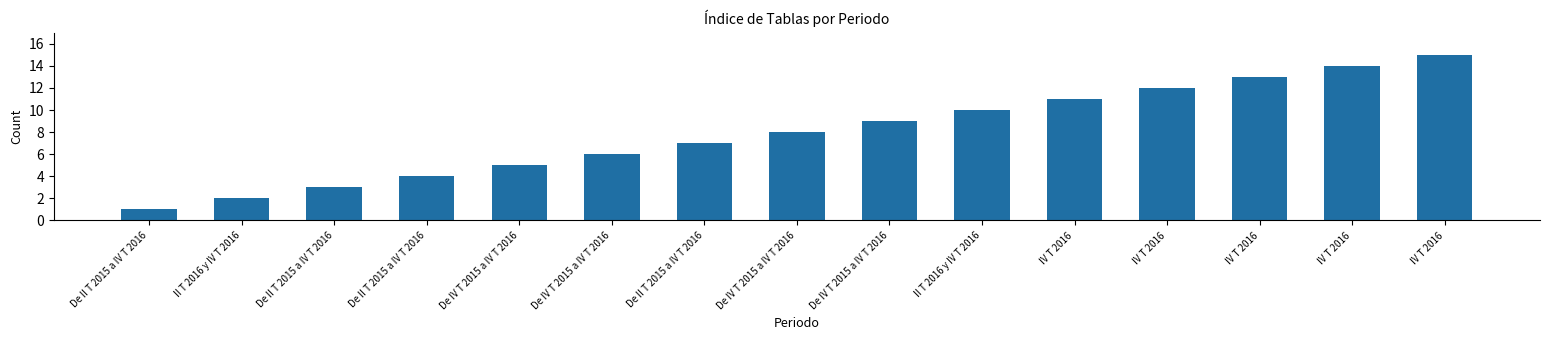

Approximately how many times larger is the value at De IV T 2015 a IV T 2016 compared to De II T 2015 a IV T 2016?

9.0